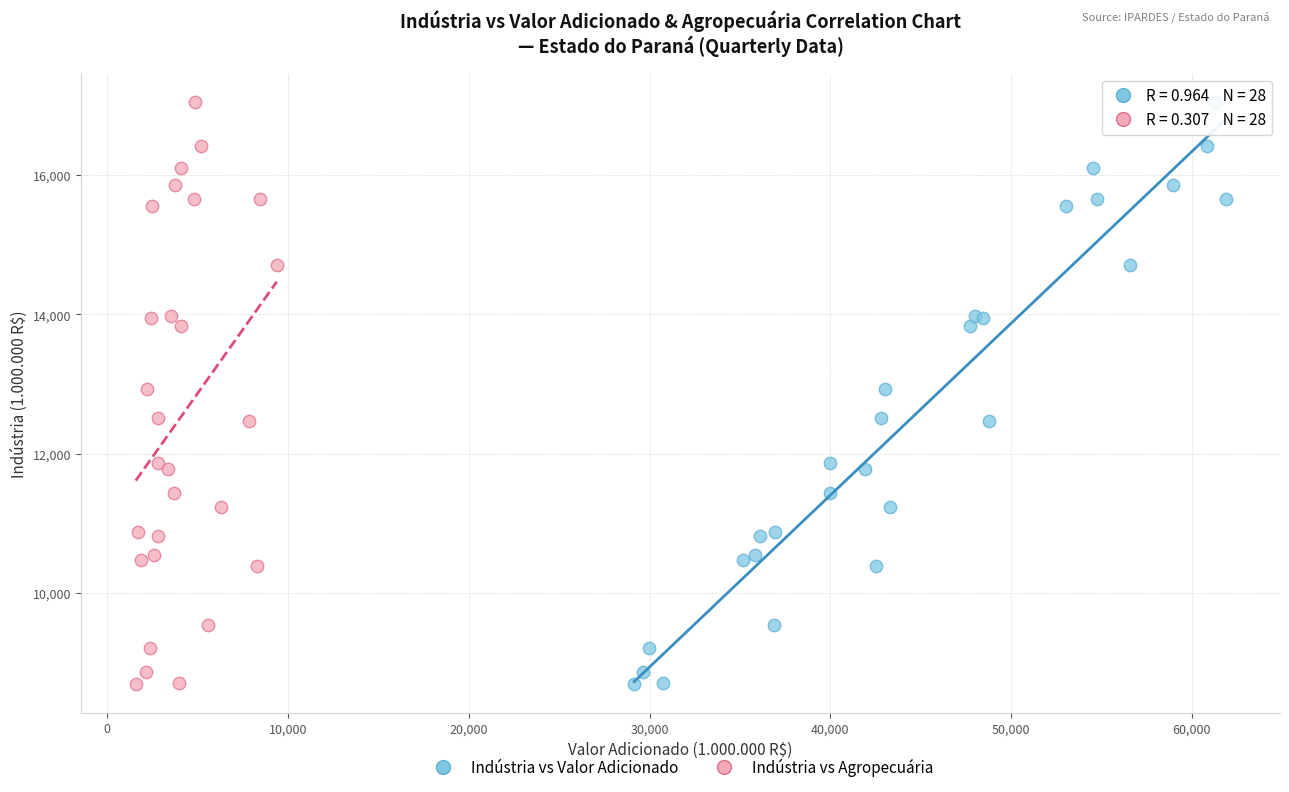

What are all the series names shown in the legend?

Indústria vs Valor Adicionado, Indústria vs Agropecuária